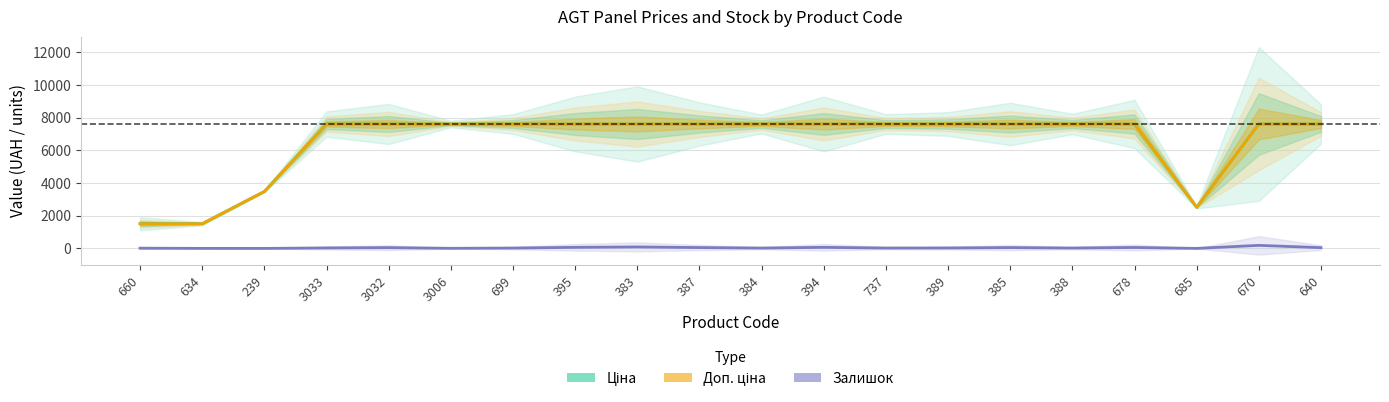

What value does the Доп. ціна series have at 385?

7607.2